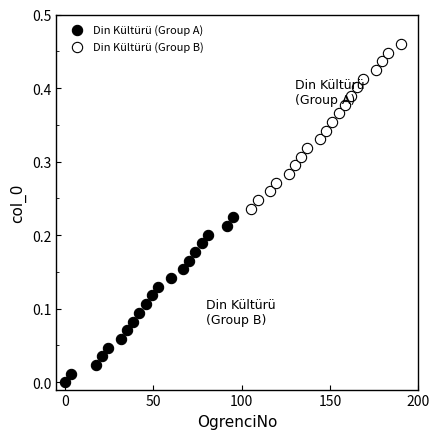

Which series reaches the minimum Y coordinate?

Din Kültürü (Group A)